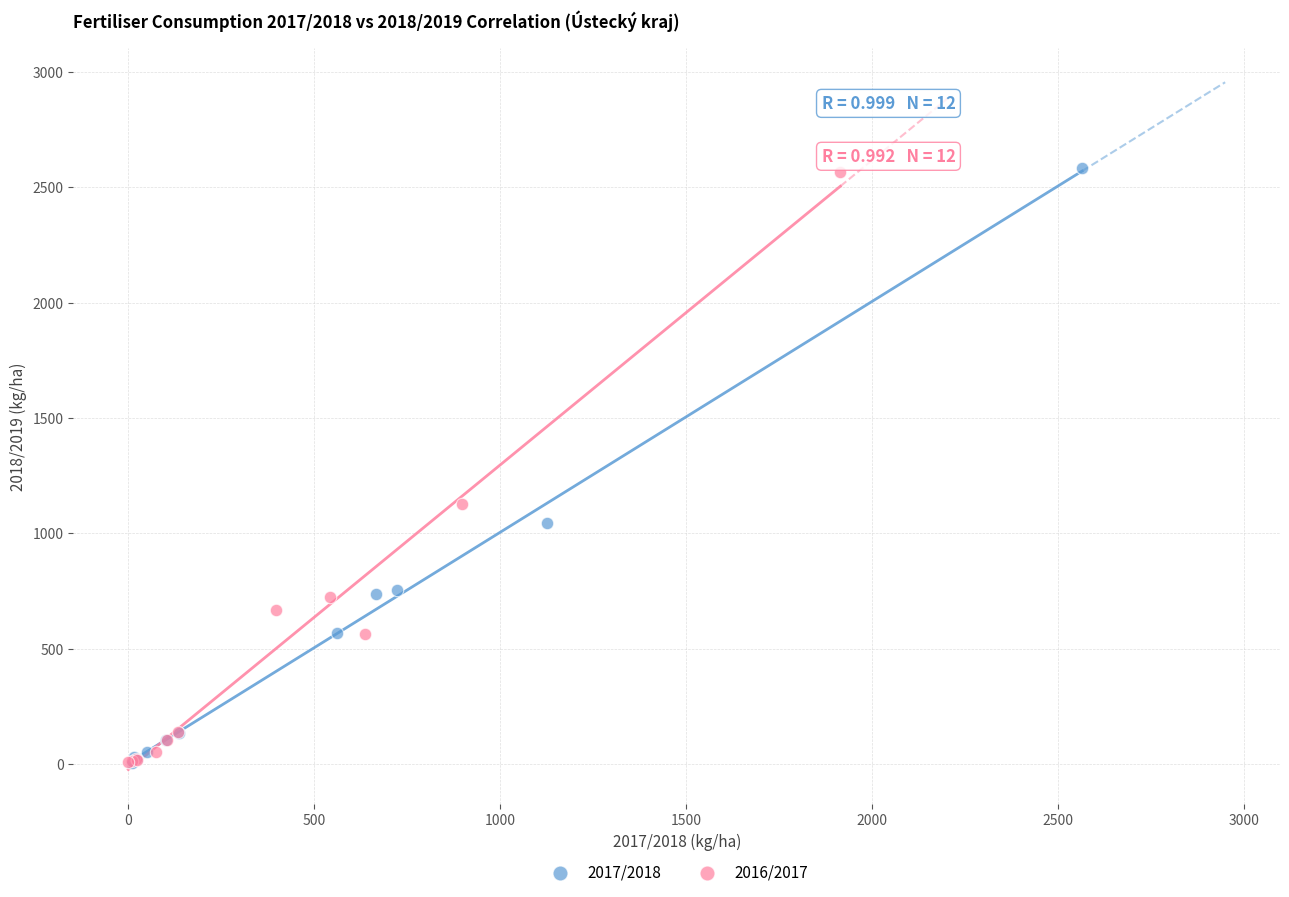

What are all the series names shown in the legend?

2017/2018, 2016/2017